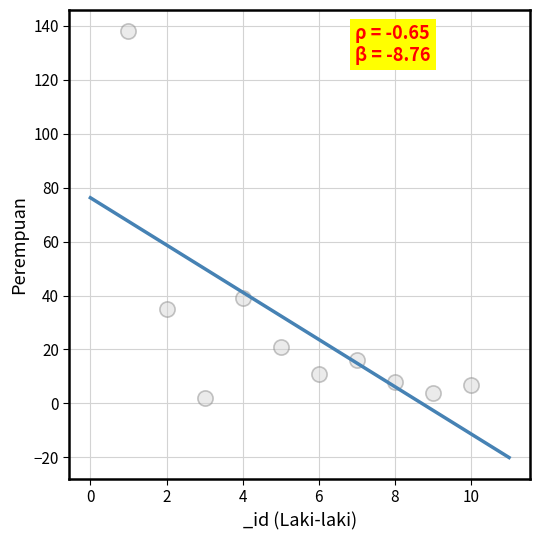

What Y value in the scatter plot is closest to 70?

39